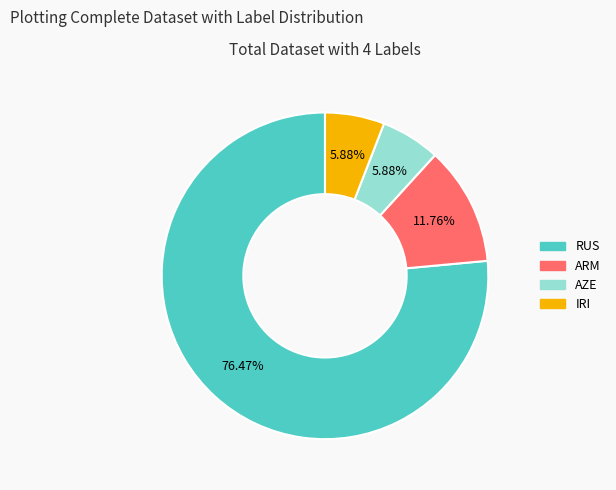

True or false: ARM accounts for 27% of the total.

False